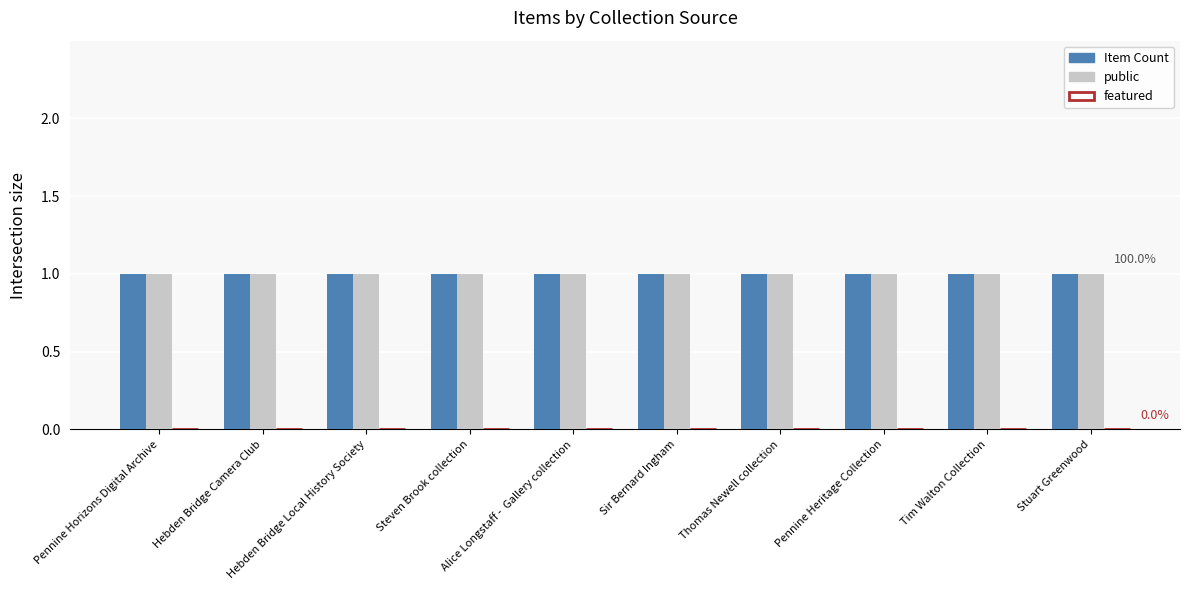

At which label is Item Count closest to 1?

Pennine Horizons Digital Archive